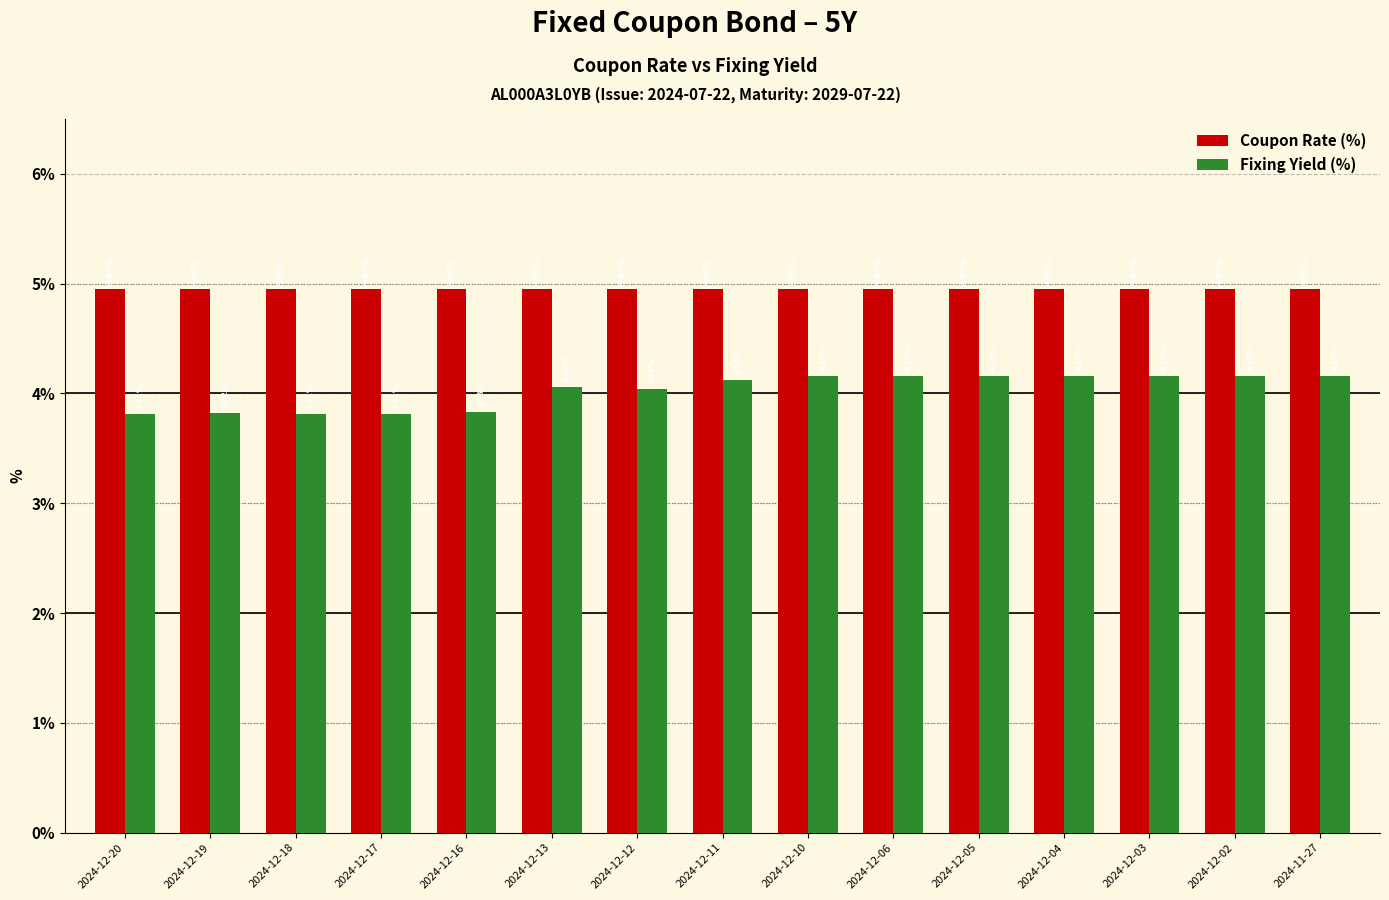

List the series in order of their overall mean, highest first.

Coupon Rate (%), Fixing Yield (%)